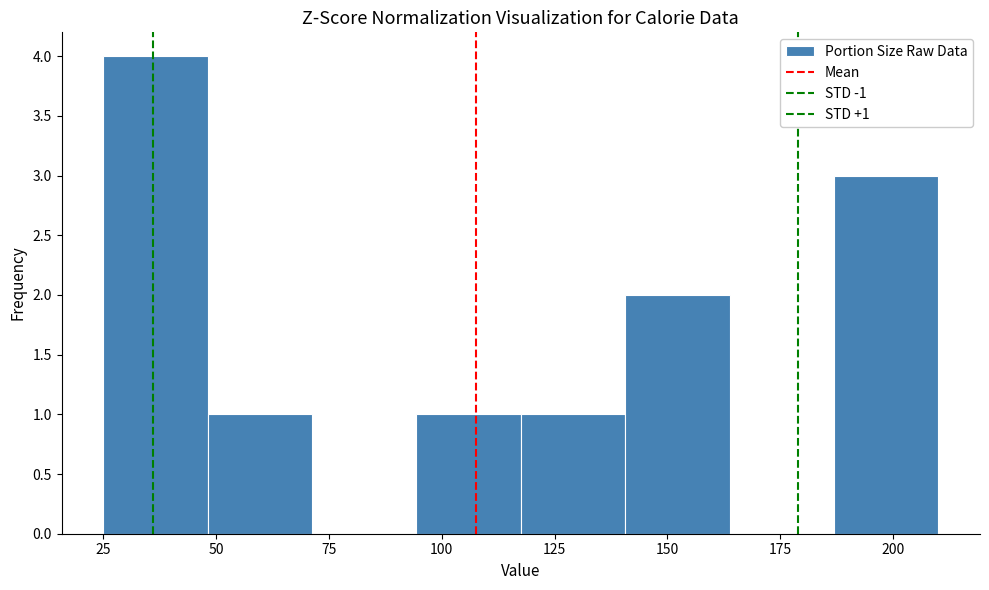

Over which range of the x-axis is the bar tallest?

25 to 50